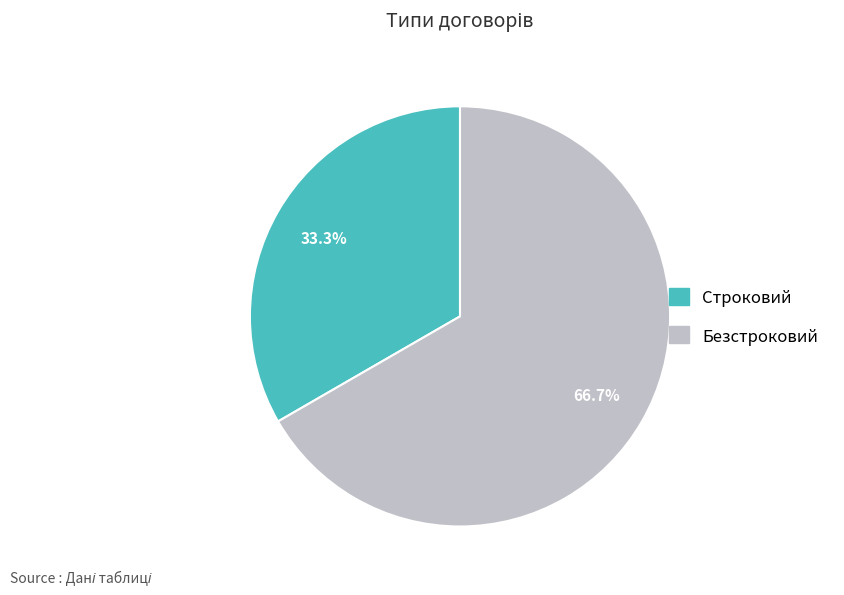

Do Безстроковий and Строковий together represent more than half of the pie?

Yes